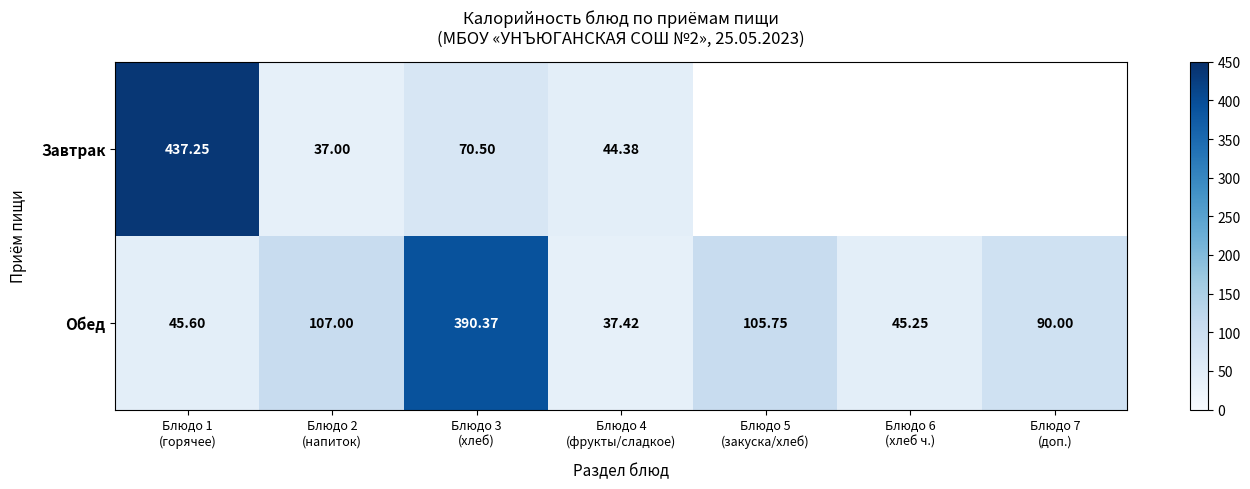

True or false: Обед has a value of 145.4 at Блюдо 2 (напиток).

False